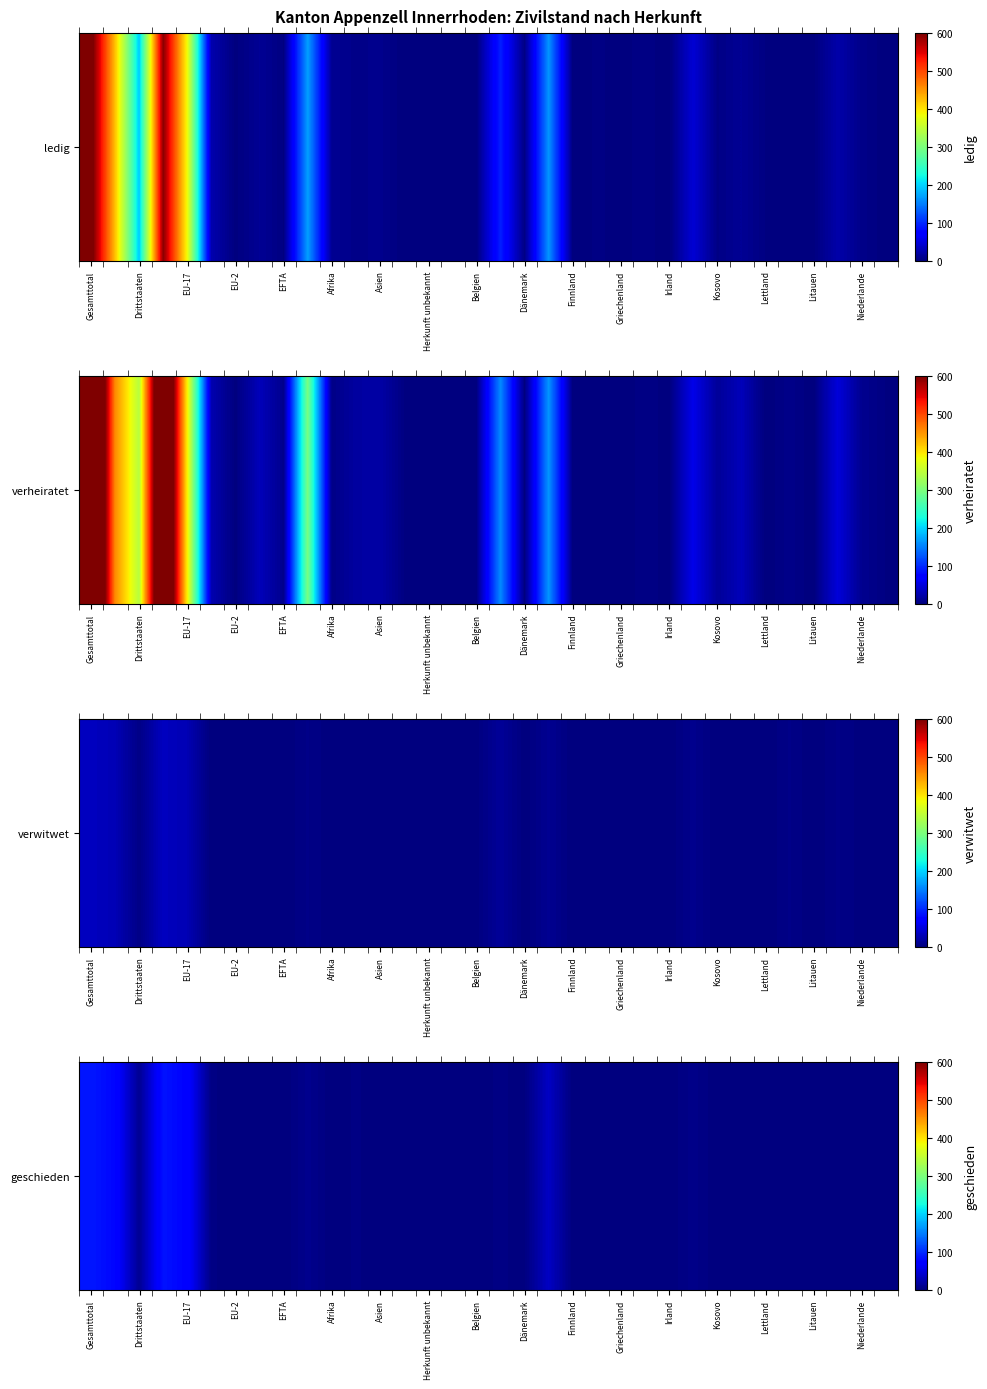

Which category has the lowest value across all series?

EU-2